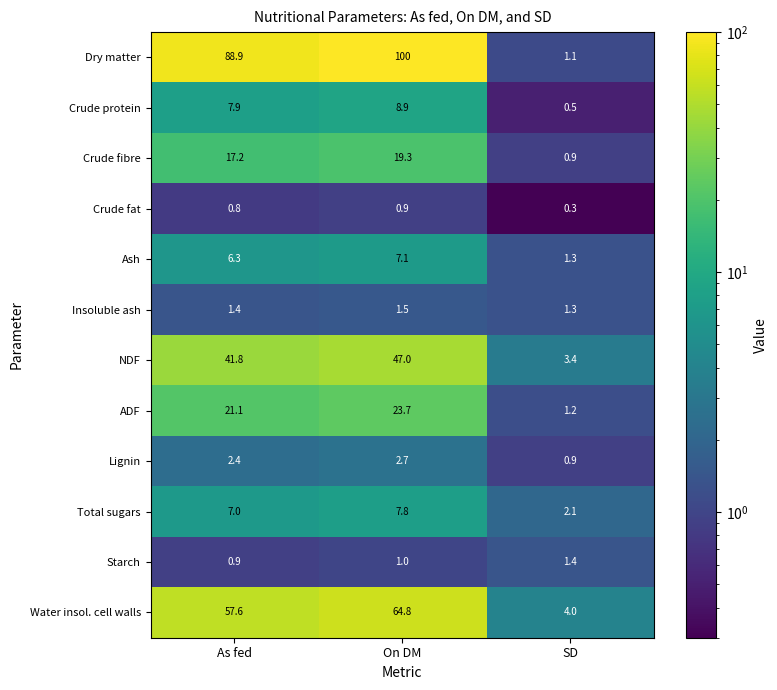

How many categories are shown in the chart?

3